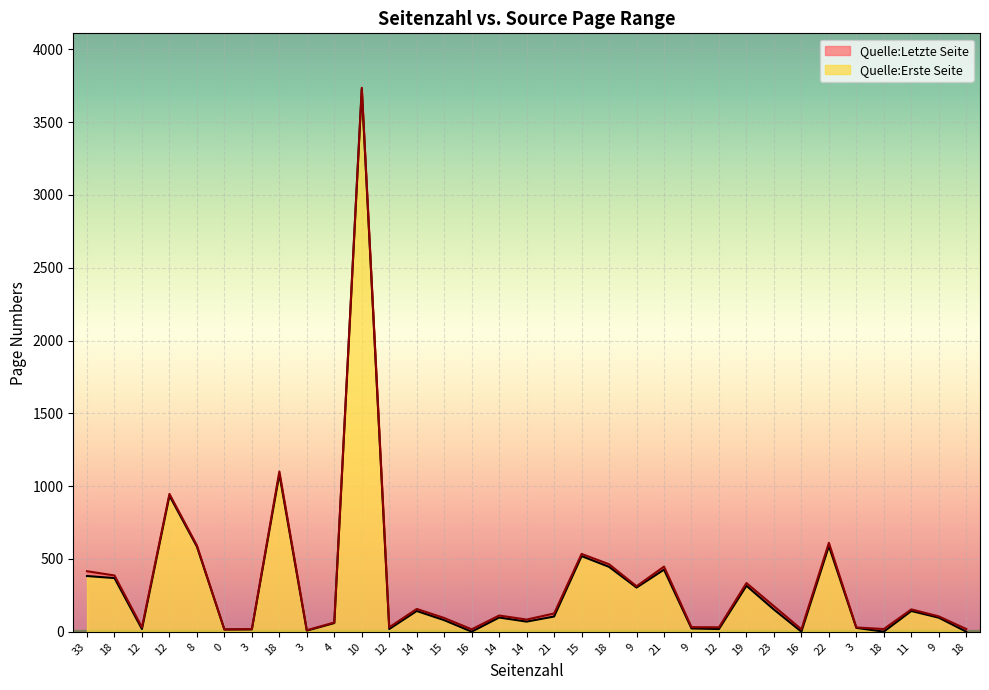

At how many categories does at least one series exceed 1526?

1